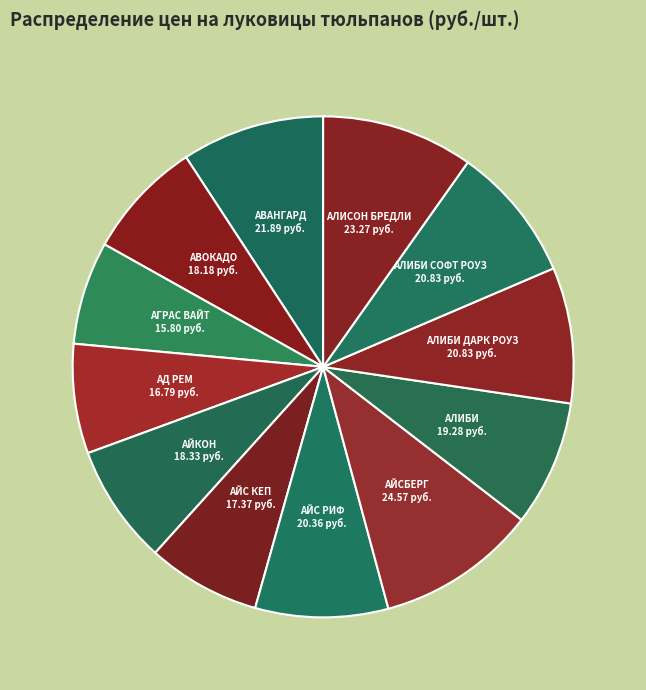

Between АЙС КЕП and АЛИСОН БРЕДЛИ, which is larger?

АЛИСОН БРЕДЛИ